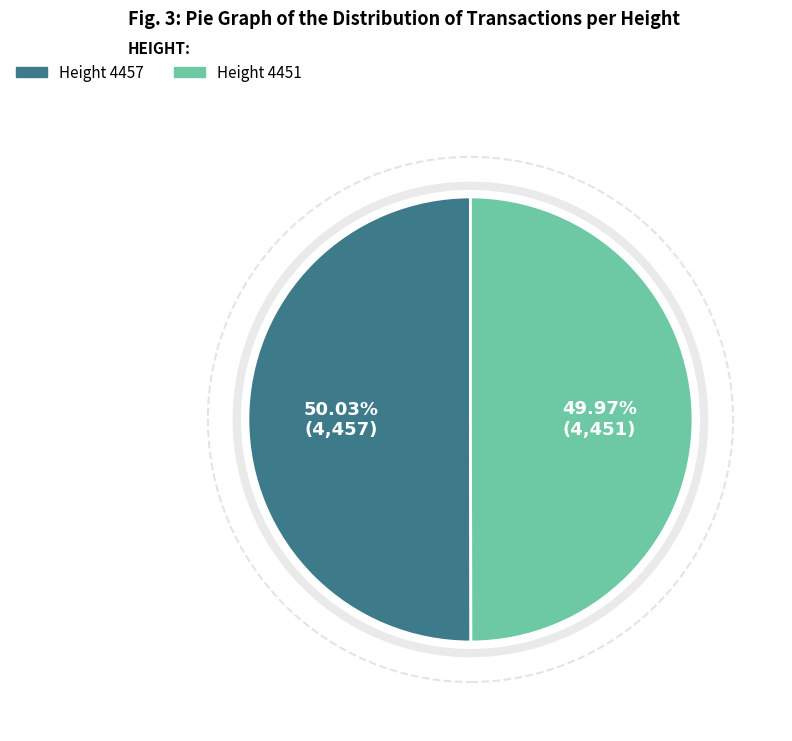

Is there a majority slice in this chart?

Yes